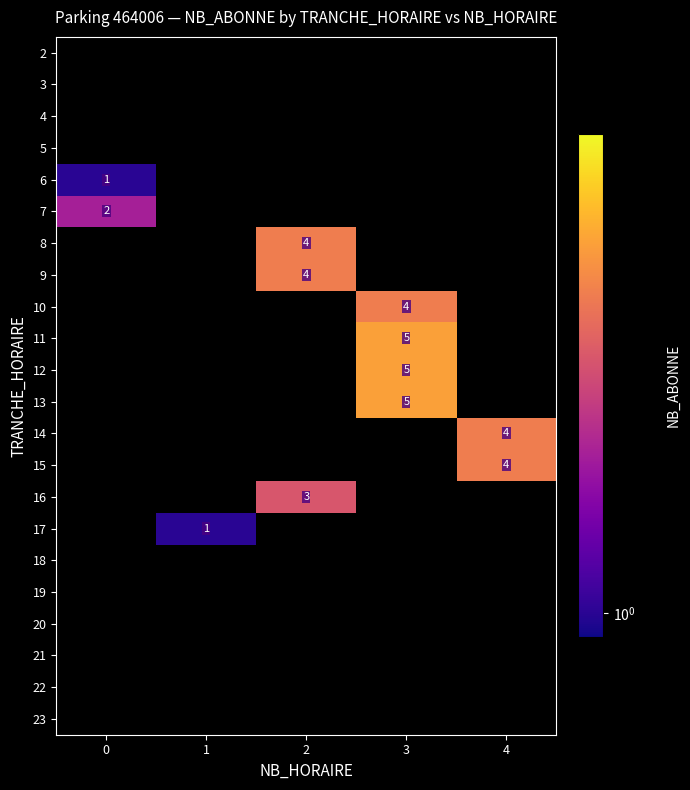

Is the value of 14 at 1 greater than the value of 15 at 0?

No